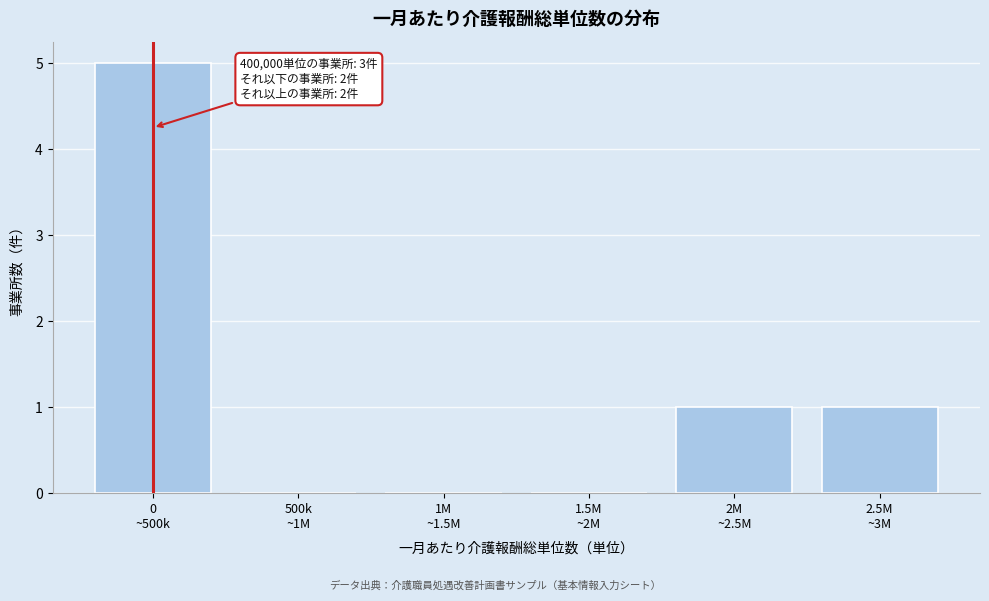

What is the greatest value displayed?

5